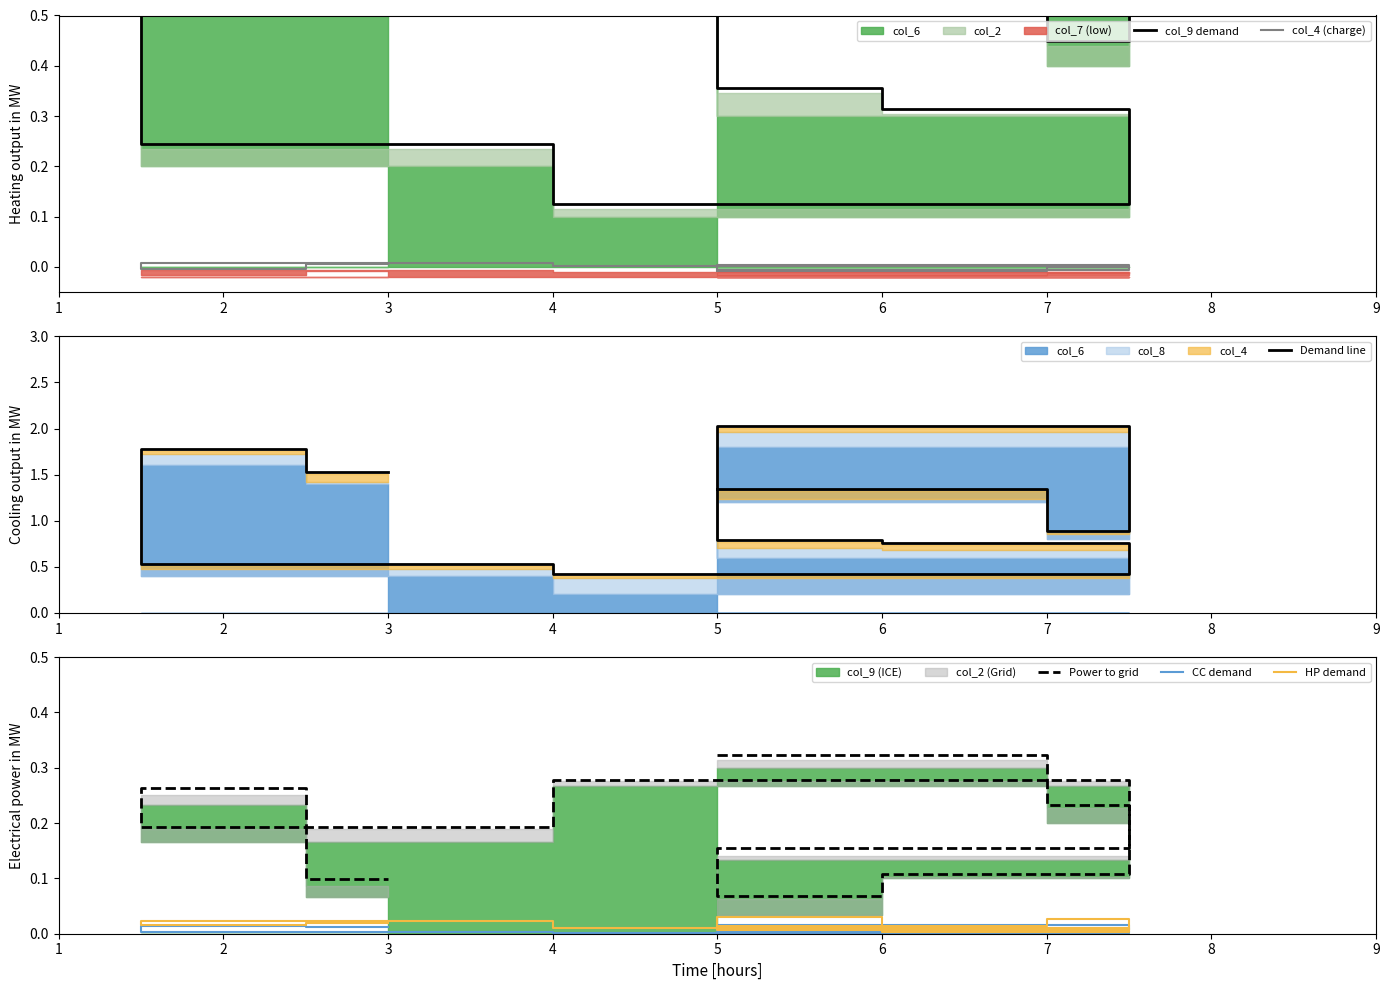

Which series has the largest range (max minus min)?

Demand line